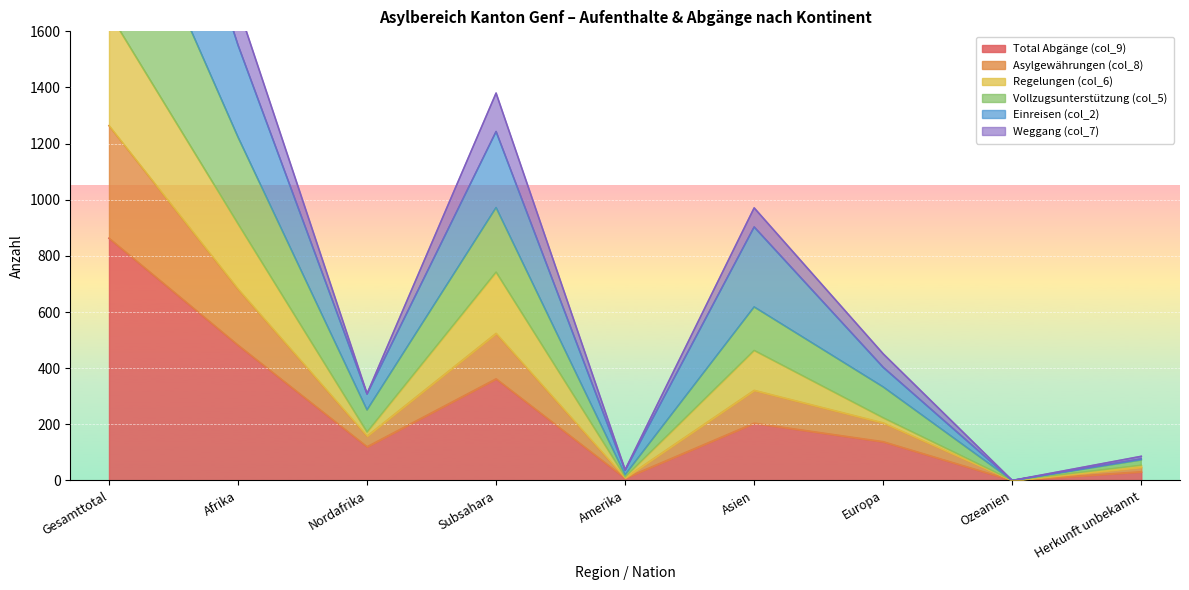

True or false: Total Abgänge (col_9) has a value of 269 at Afrika.

False